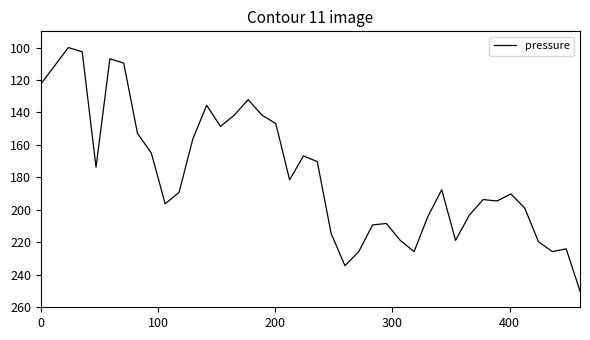

What is the difference between the maximum and minimum values?

150.0